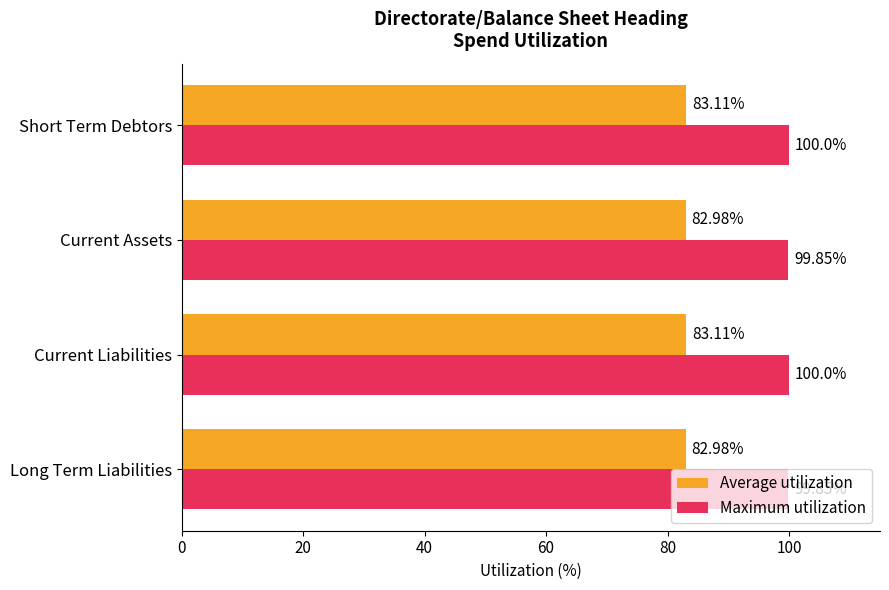

What is the sum of all Maximum utilization values?

399.7